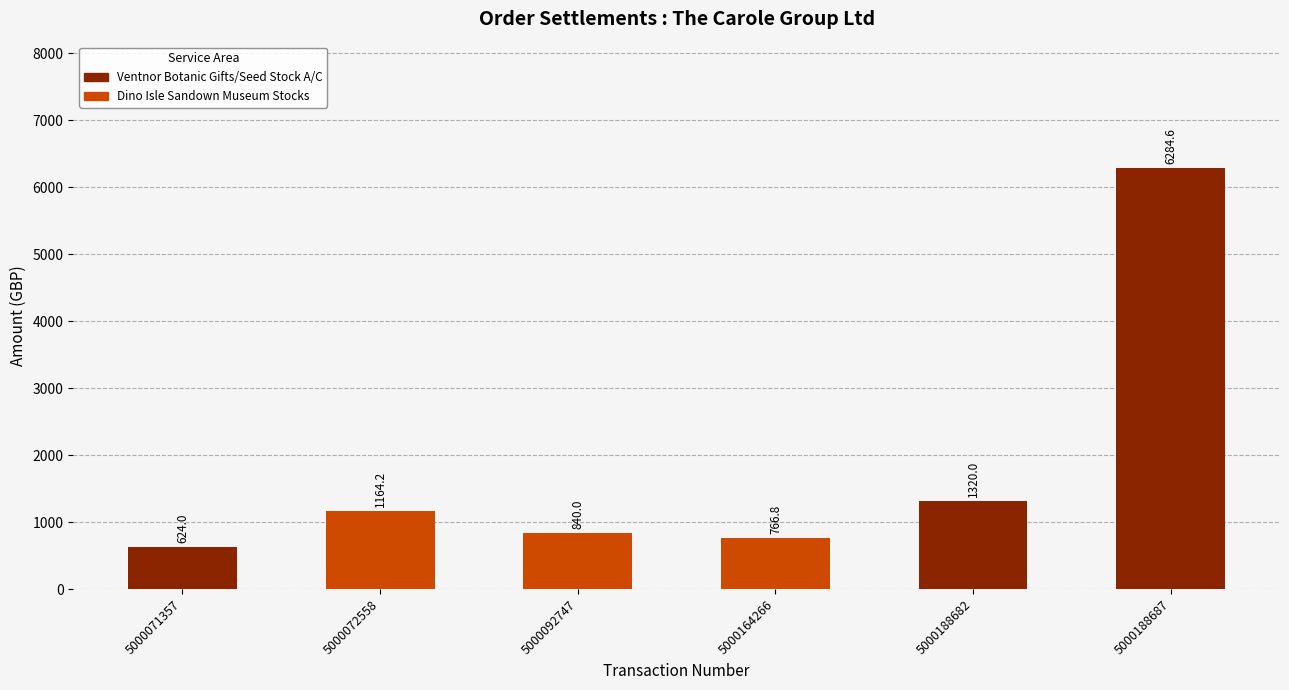

True or false: the data shows 4157.5 at 5000188687.

False